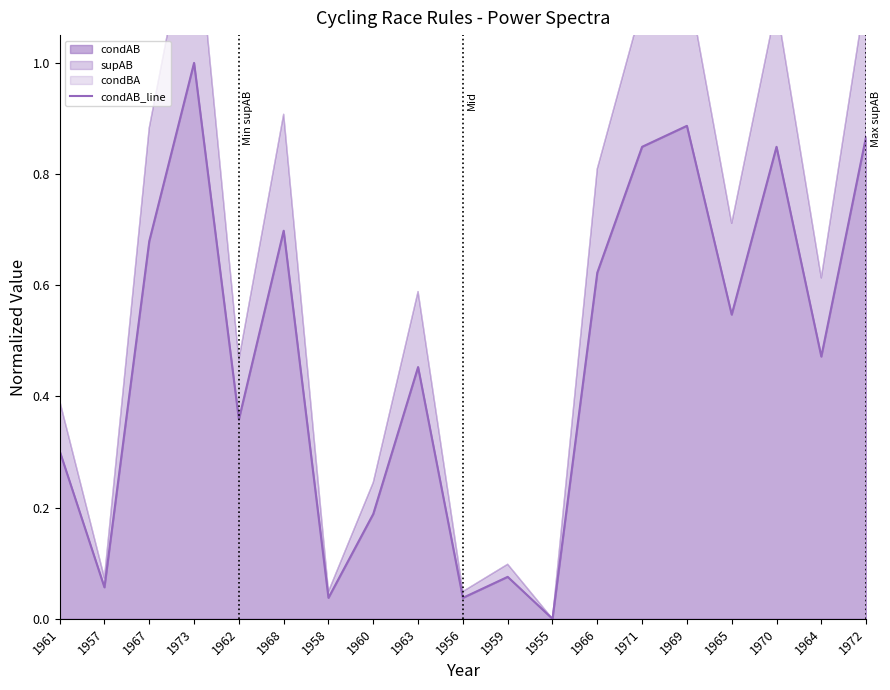

The chart shows a value of 1.0 at 1973. True or false?

True